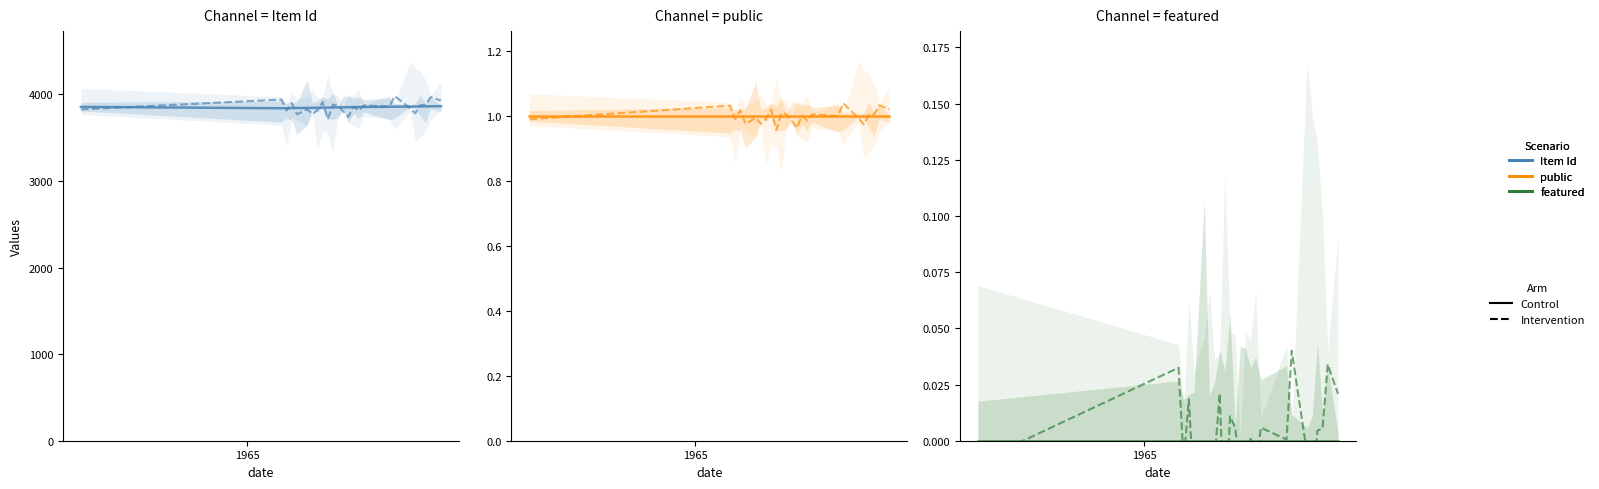

Which series has the largest total across all categories?

Control